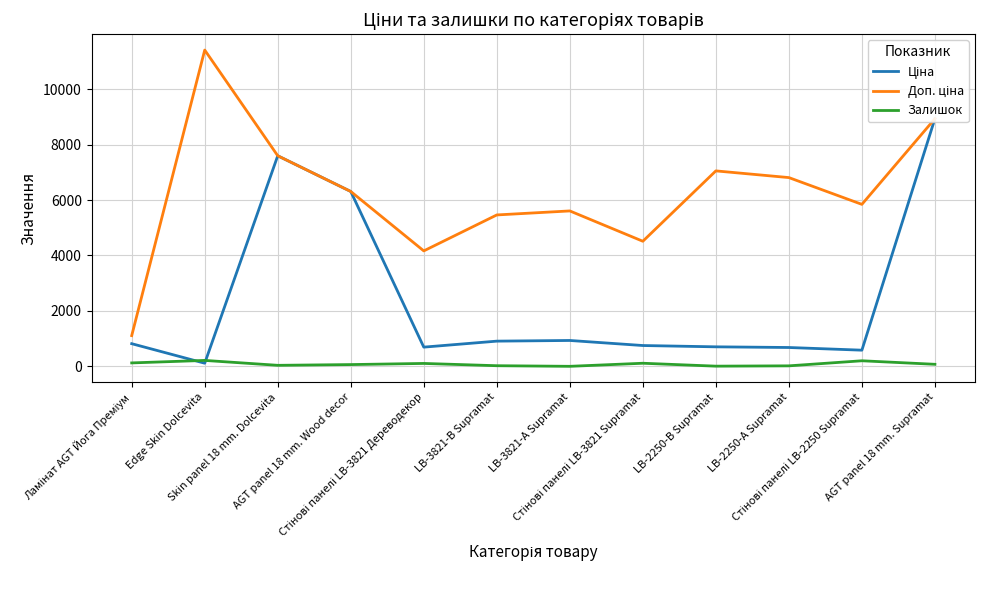

Does the chart have visible grid lines?

Yes